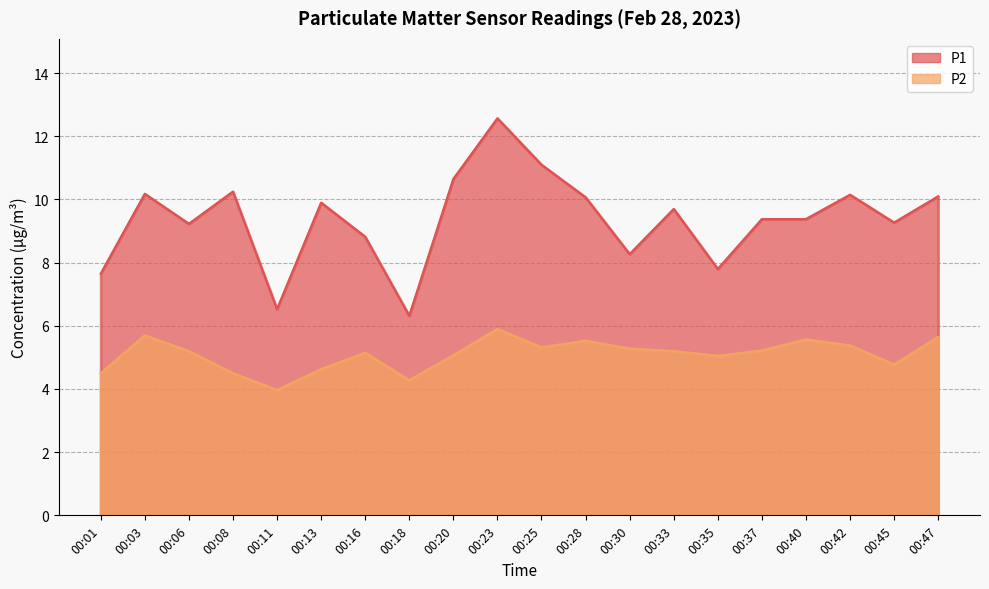

What is the difference between the maximum and minimum values in the P2 series?

1.9